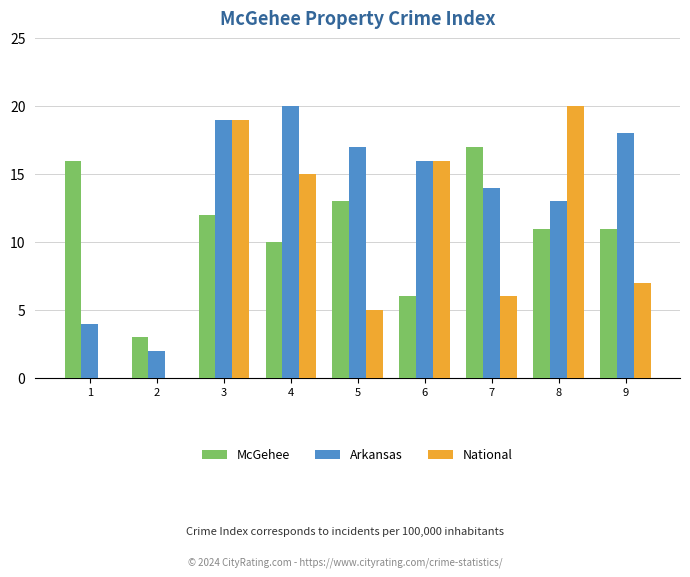

Are the bars horizontal?

No